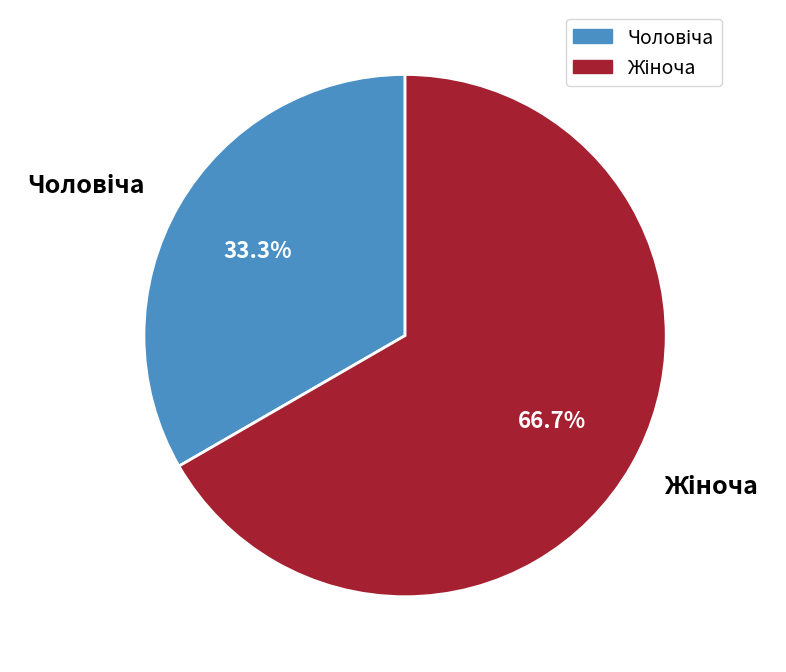

Does any single category account for the majority?

Yes